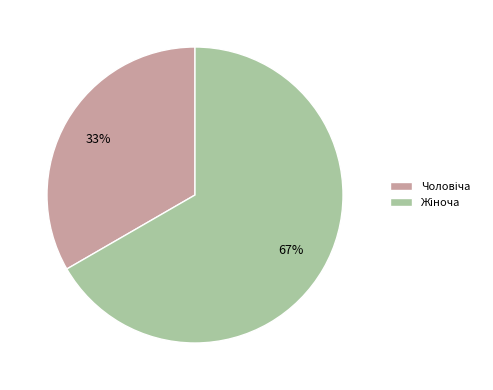

How many slices are in this pie chart?

2